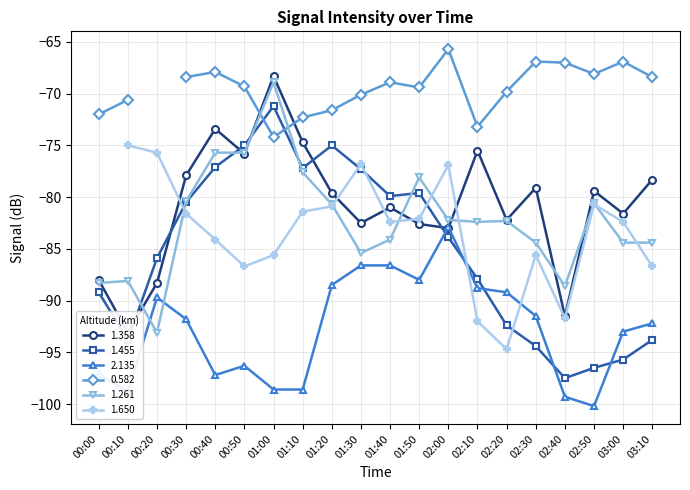

True or false: 2.135 has more than 2 interior local peaks.

True